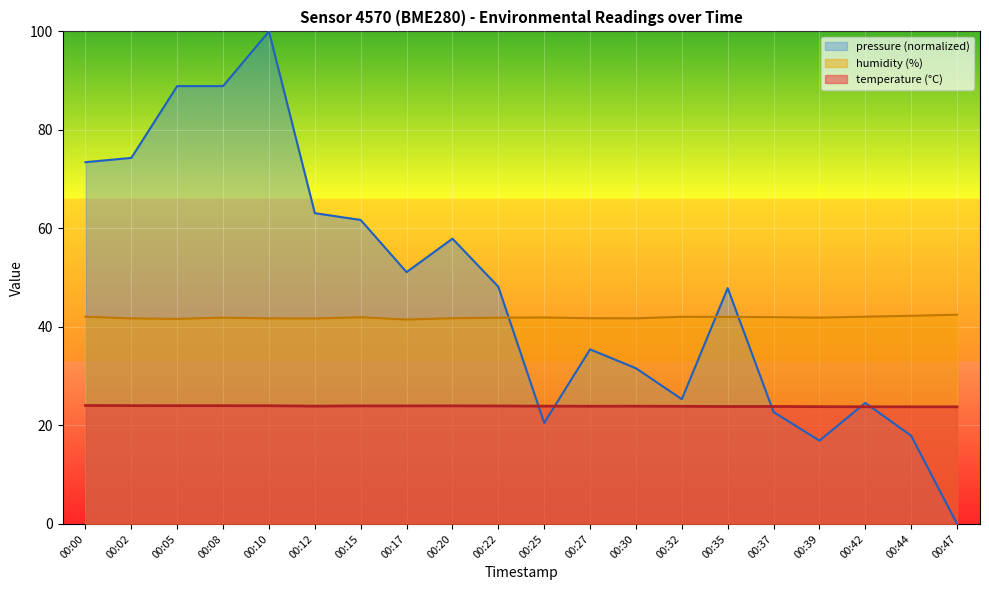

At which label is humidity closest to 41?

00:17